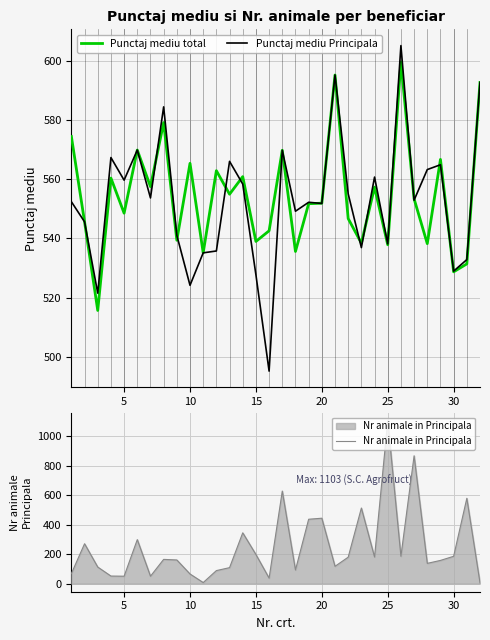

What is the highest value of the Punctaj mediu total series?

599.8